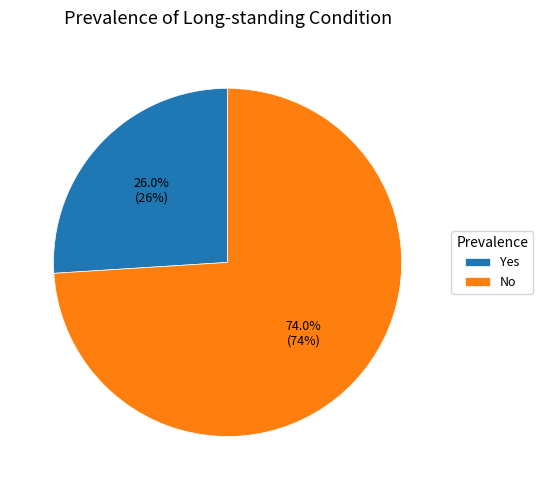

Rank the categories by value from highest to lowest.

No, Yes